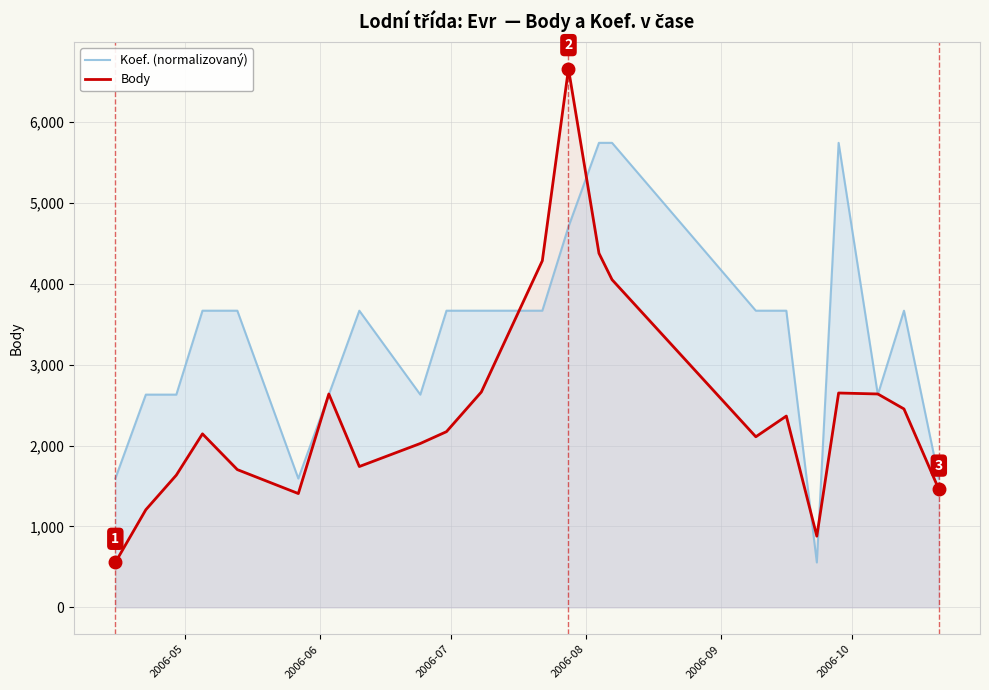

What is the minimum value for Koef. (normalizovaný)?

554.0